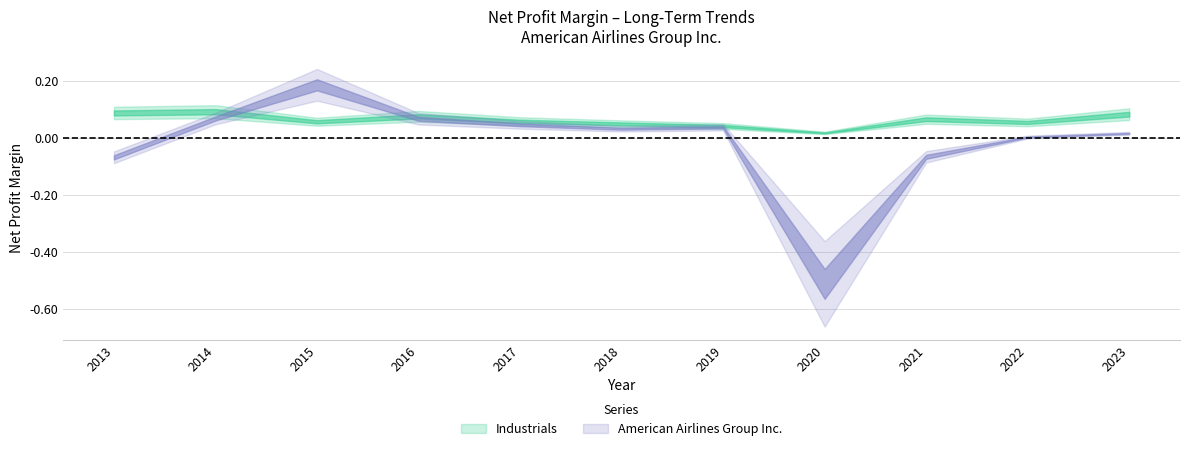

What is the spread (max minus min) of values at 2021?

0.1